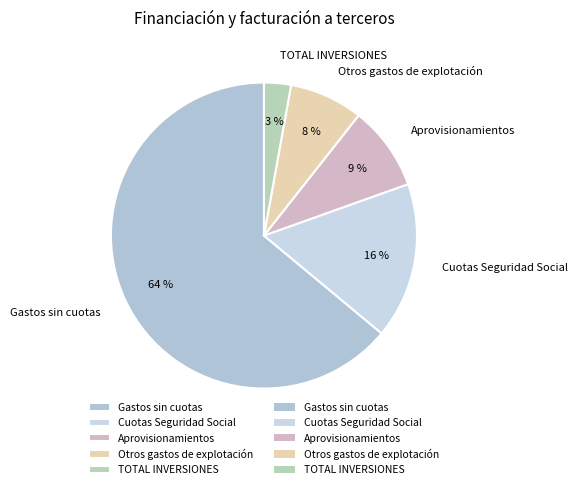

True or false: Otros gastos de explotación accounts for 8% of the total.

True